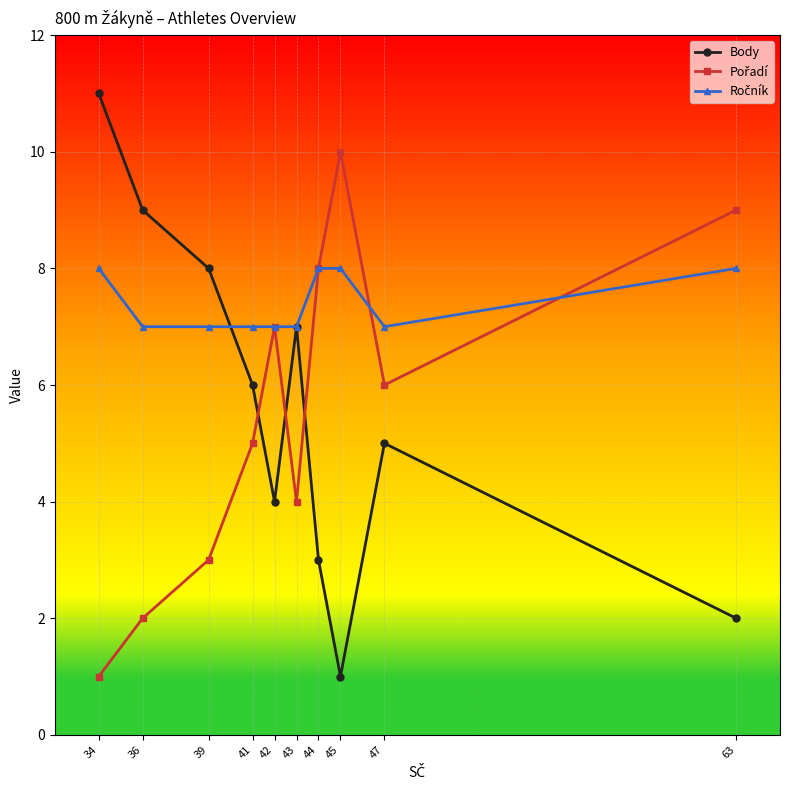

At which category does Body reach its first local peak?

43